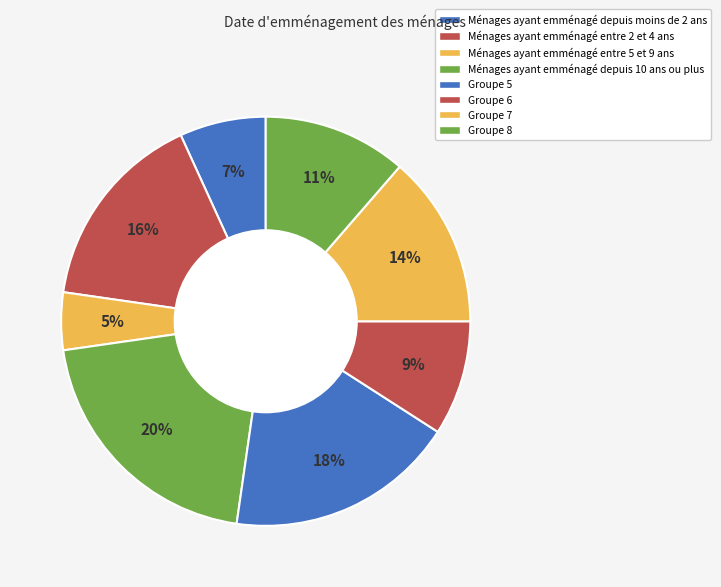

Count the number of slices in the pie.

8